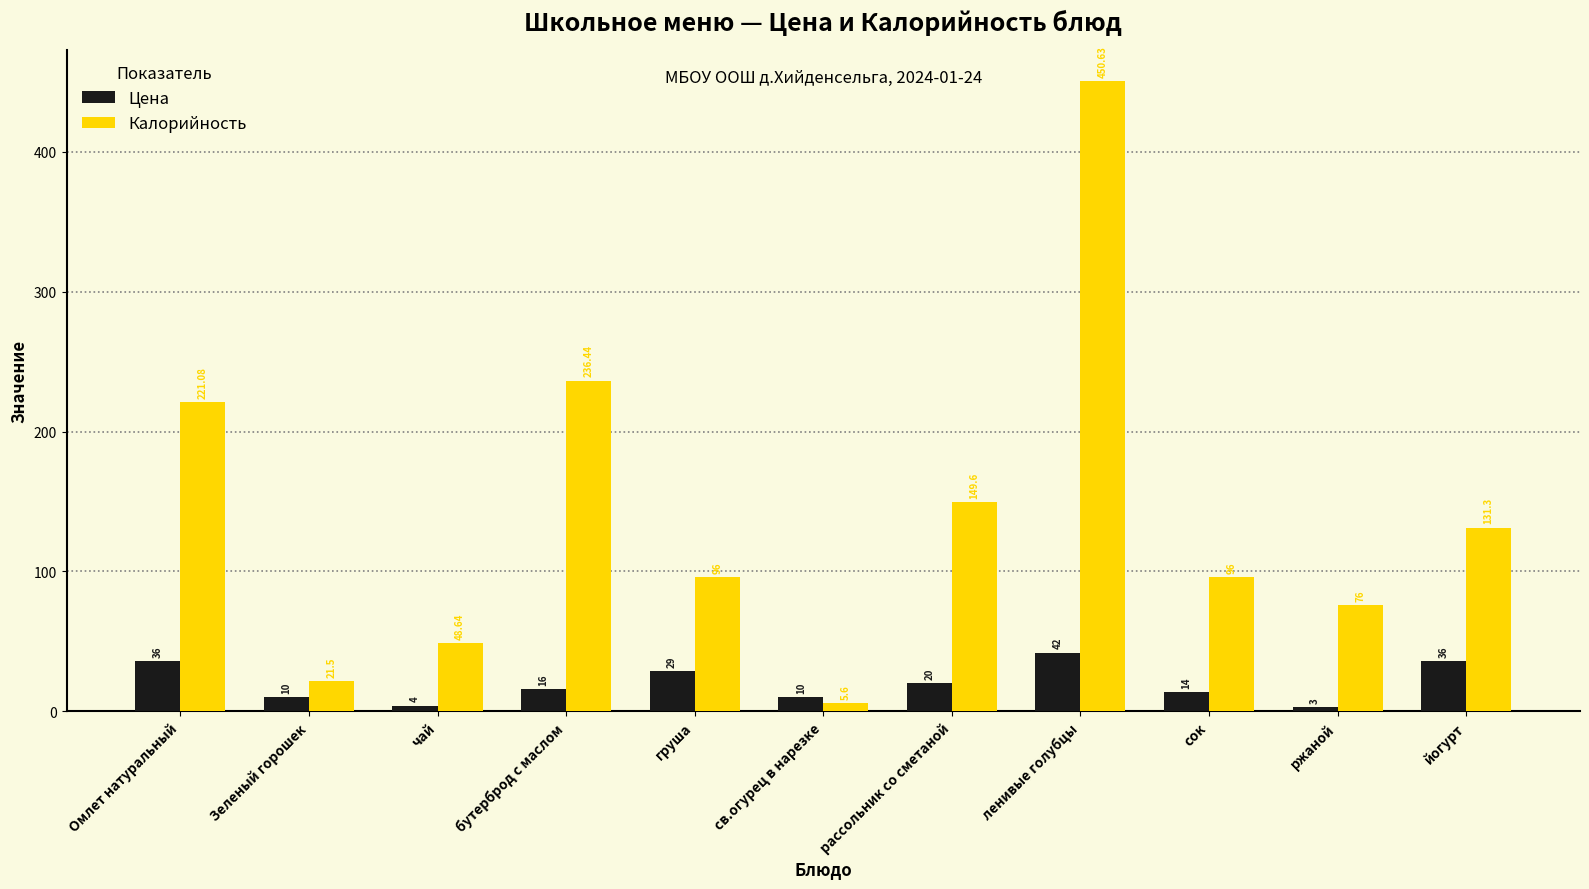

True or false: Калорийность has a value of 169.3 at сок.

False